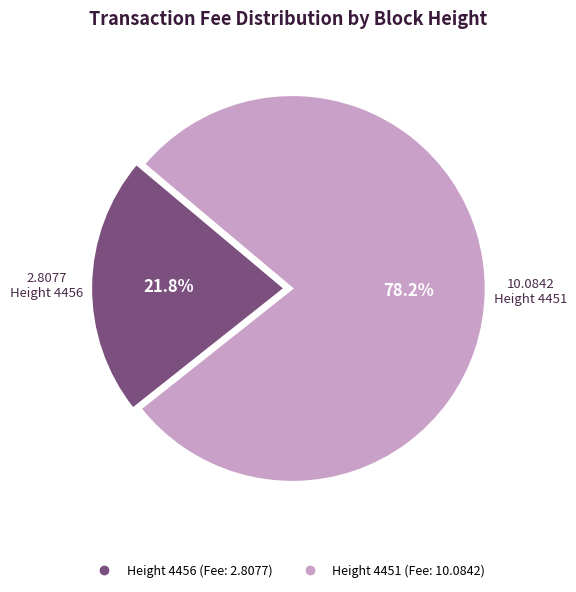

Does any single category account for the majority?

Yes